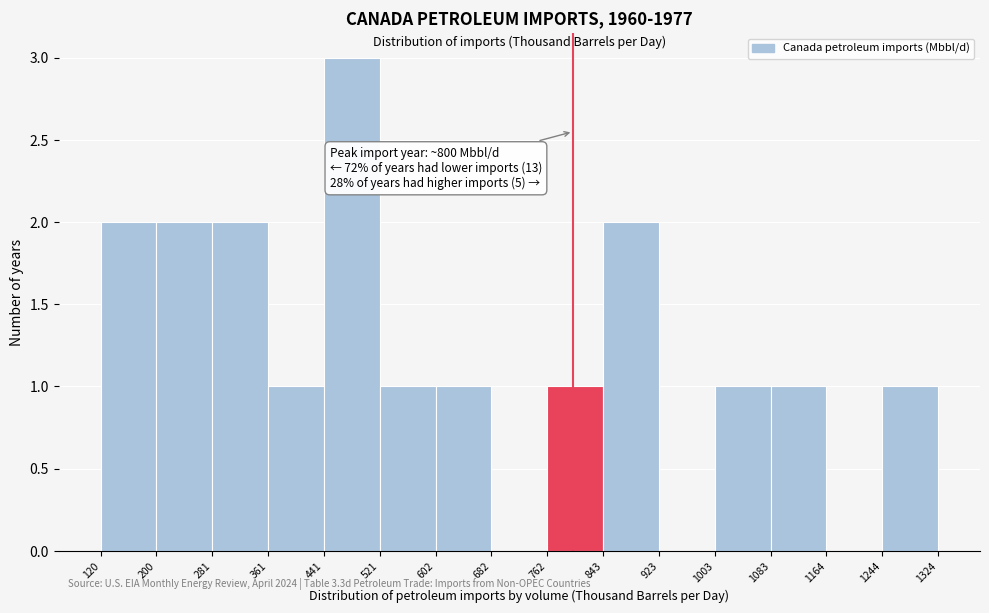

Which range on the x-axis has the tallest bar?

441 to 521